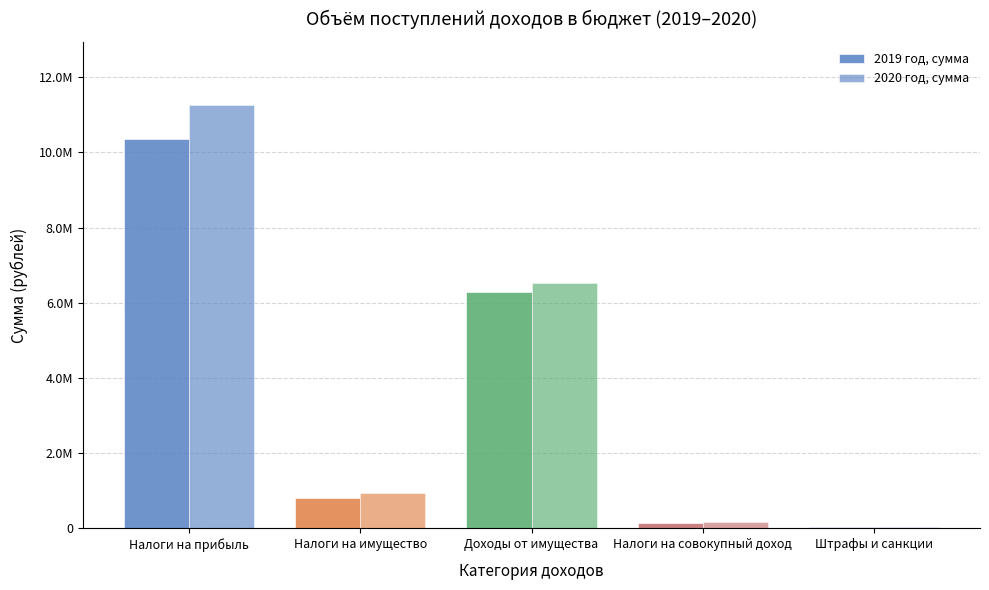

Are the bars grouped side by side (vs. stacked)?

Yes